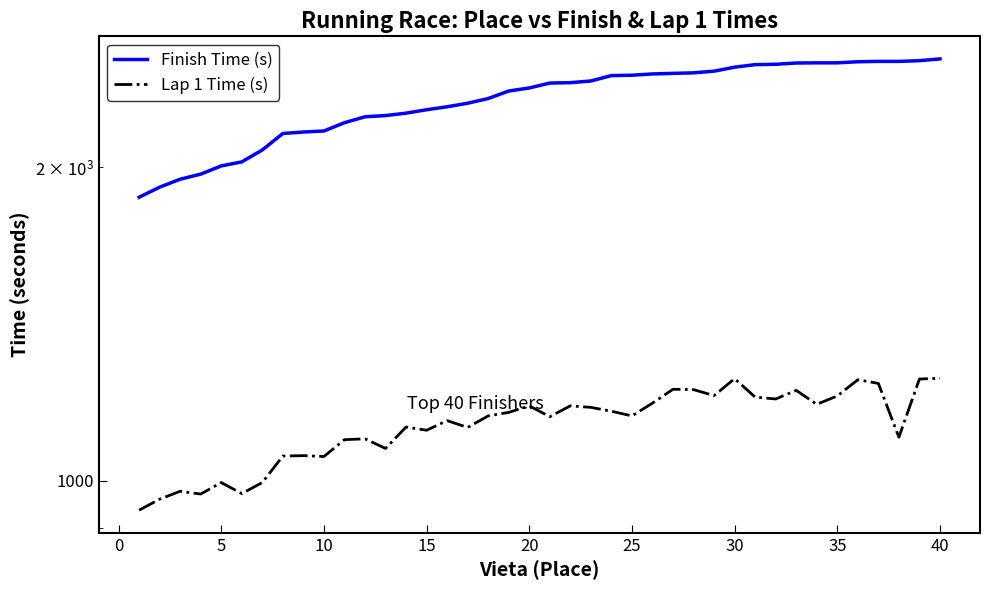

Rank the series by their average value, from lowest to highest.

Lap 1 Time (s), Finish Time (s)